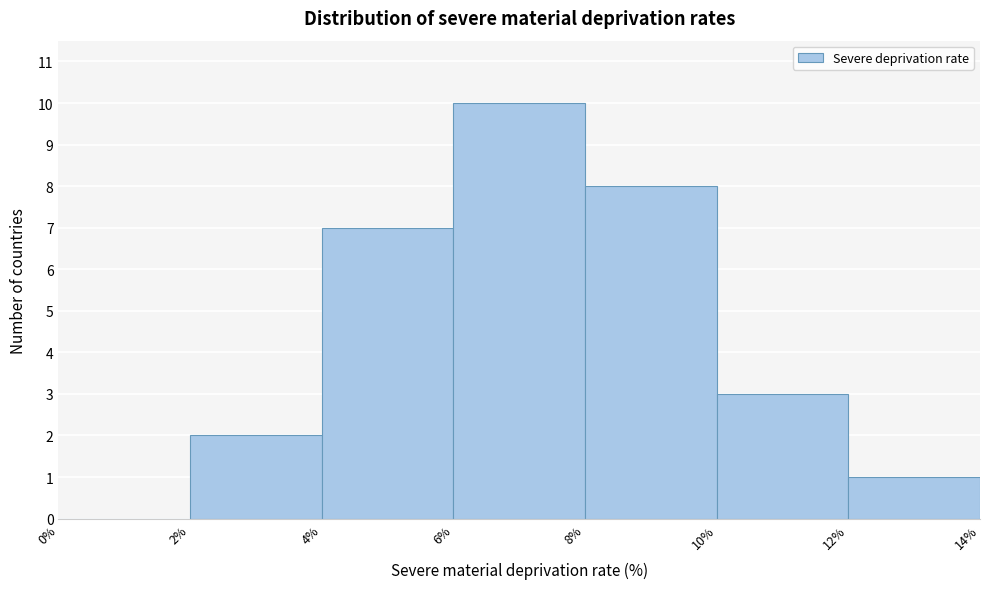

Over which range of the x-axis is the bar tallest?

6% to 8%